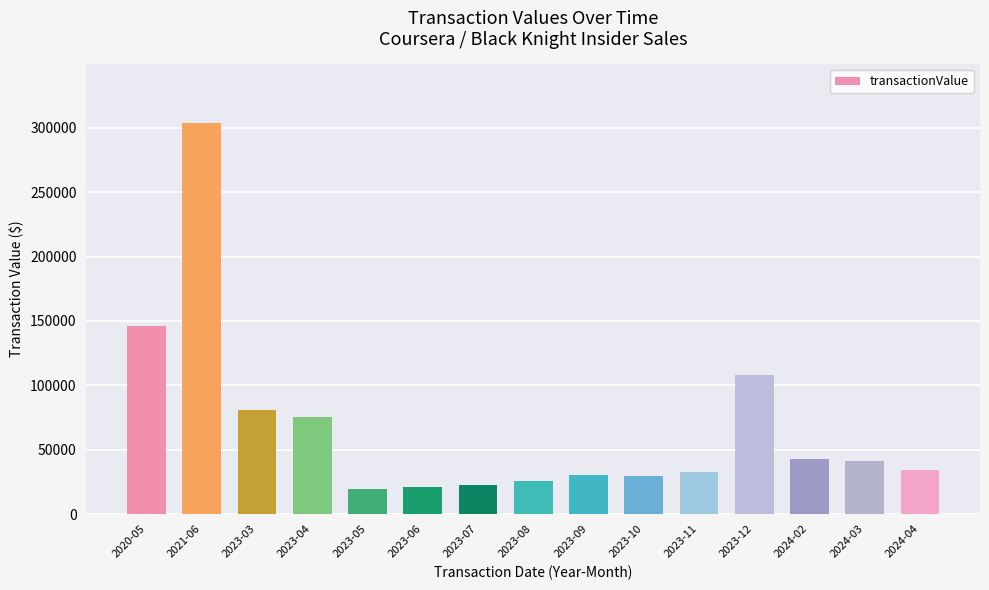

What is the difference between the second highest and minimum values?

126612